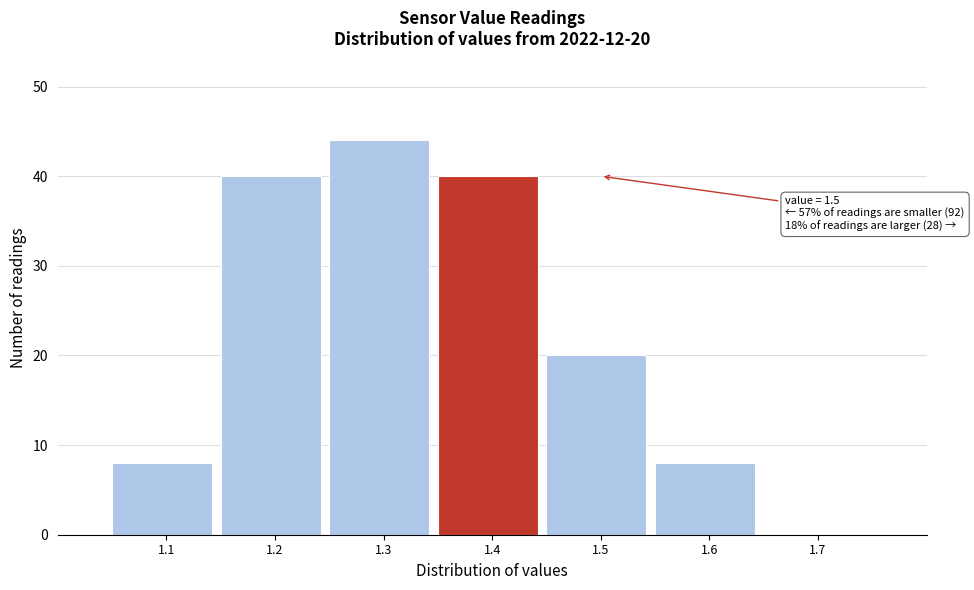

Reading left to right, extract all data points from this chart.

1.1=8	1.2=40	1.3=44	1.4=40	1.5=20	1.6=8	1.7=0